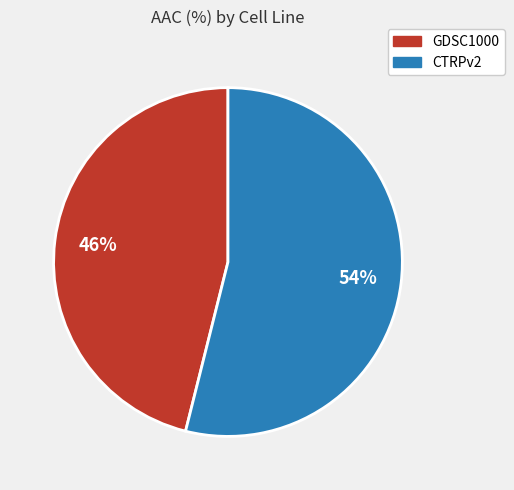

Does GDSC1000 account for over 50% of the chart?

No